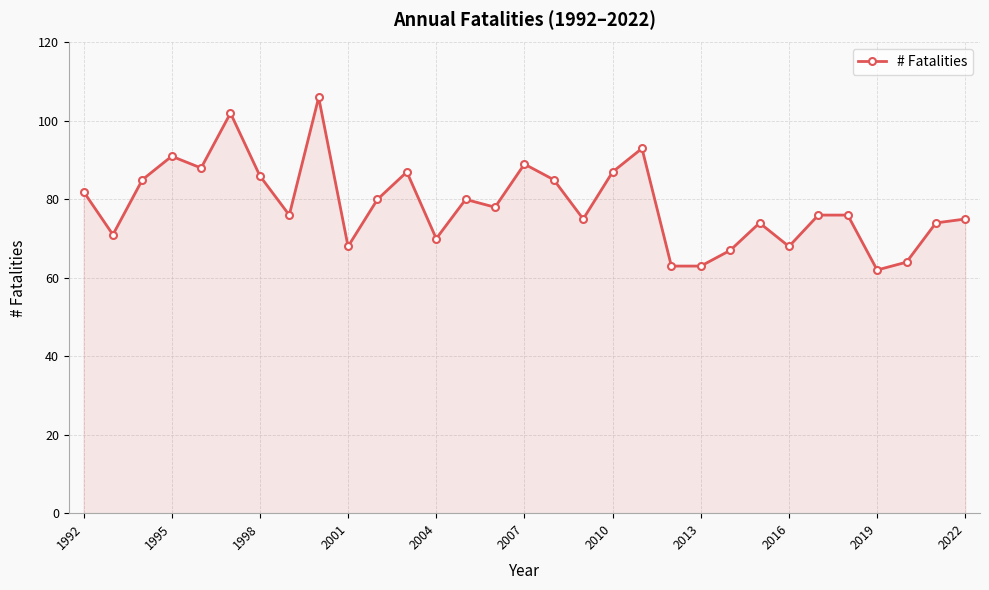

What is the value of the 15th point from the left?

78